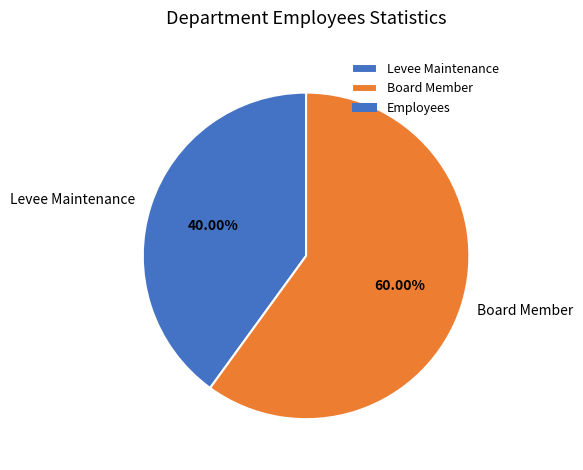

Combined, what portion of the pie is Levee Maintenance and Board Member?

100.0%